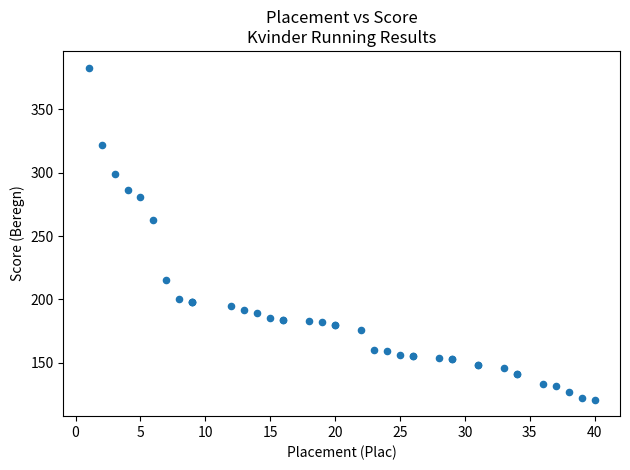

What Y value in the scatter plot is closest to 252?

263